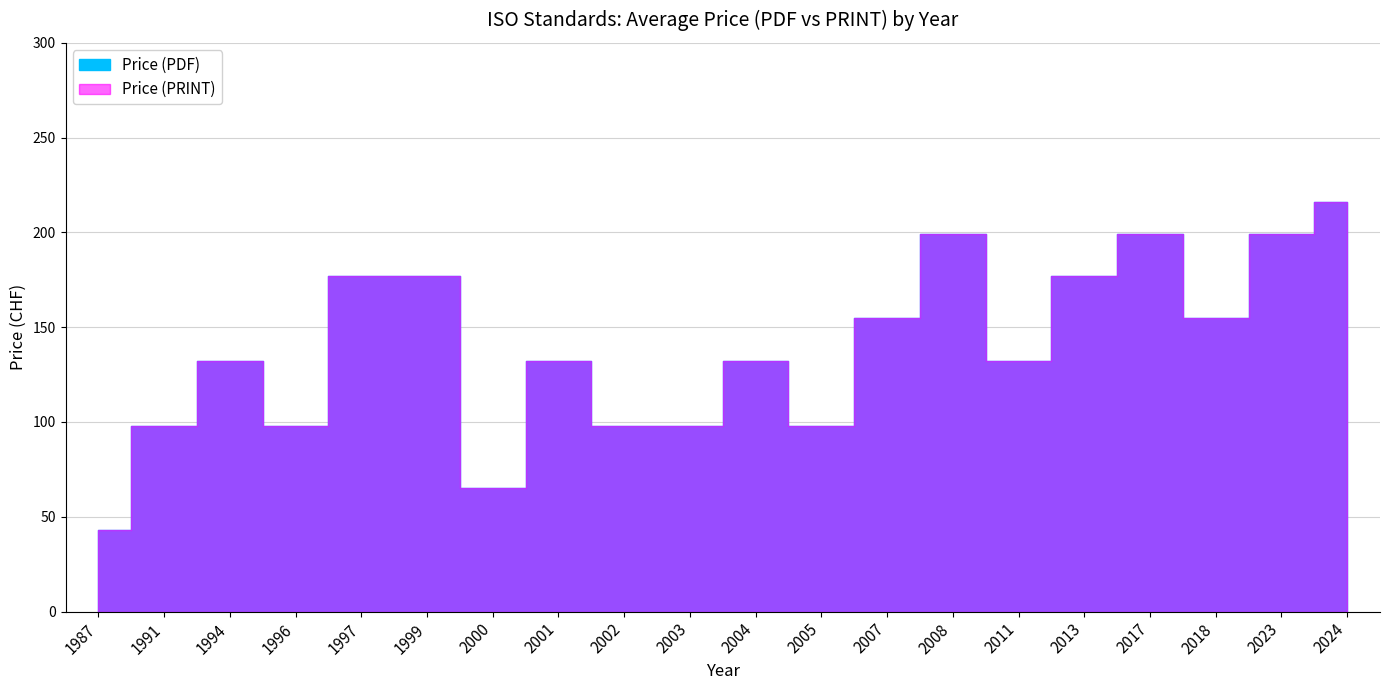

Is the value of Price (PRINT) at 2023 greater than the value of Price (PDF) at 1987?

Yes